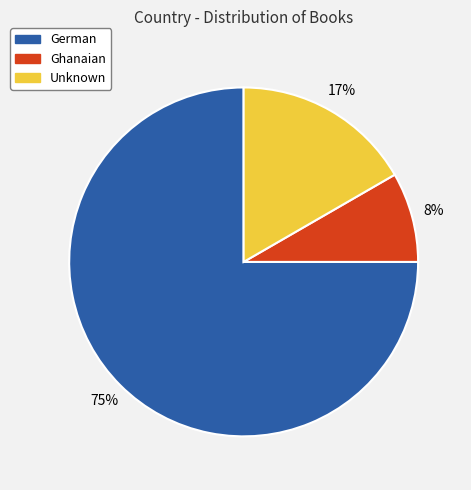

Does any single category account for the majority?

Yes